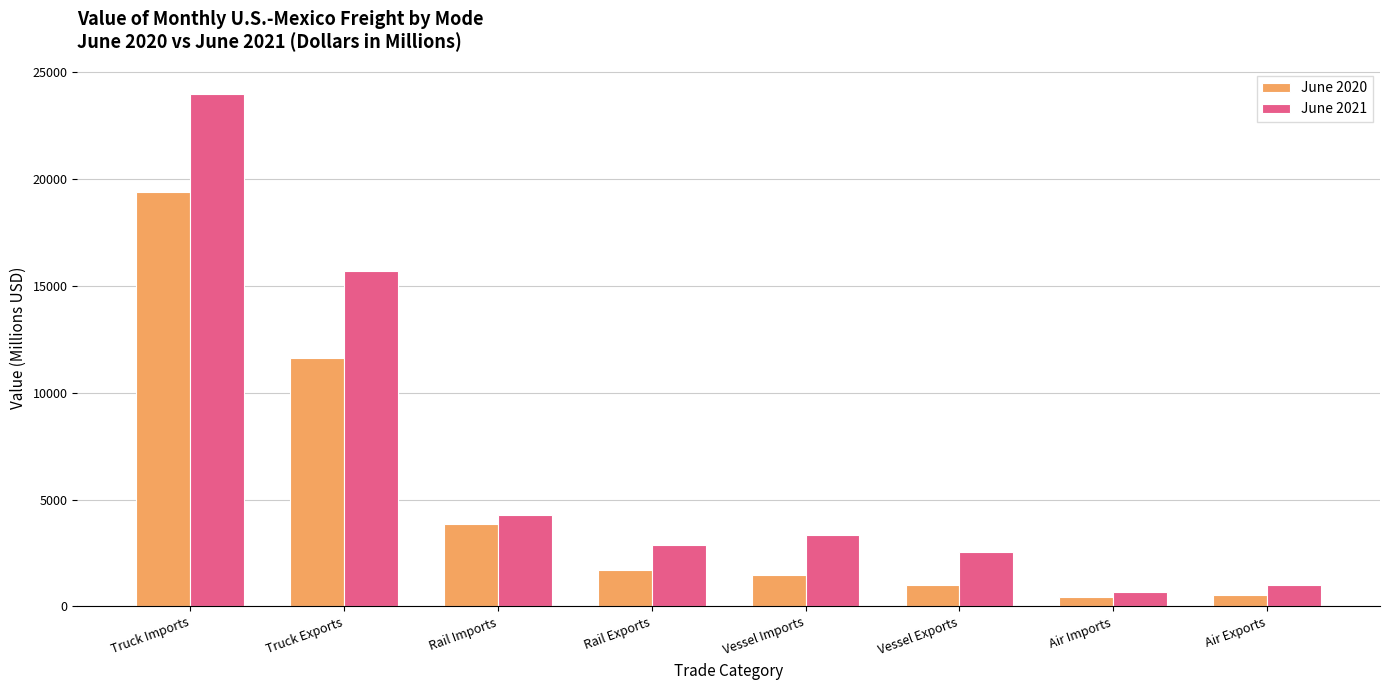

The value of June 2021 at Rail Imports is 4297.6. True or false?

True